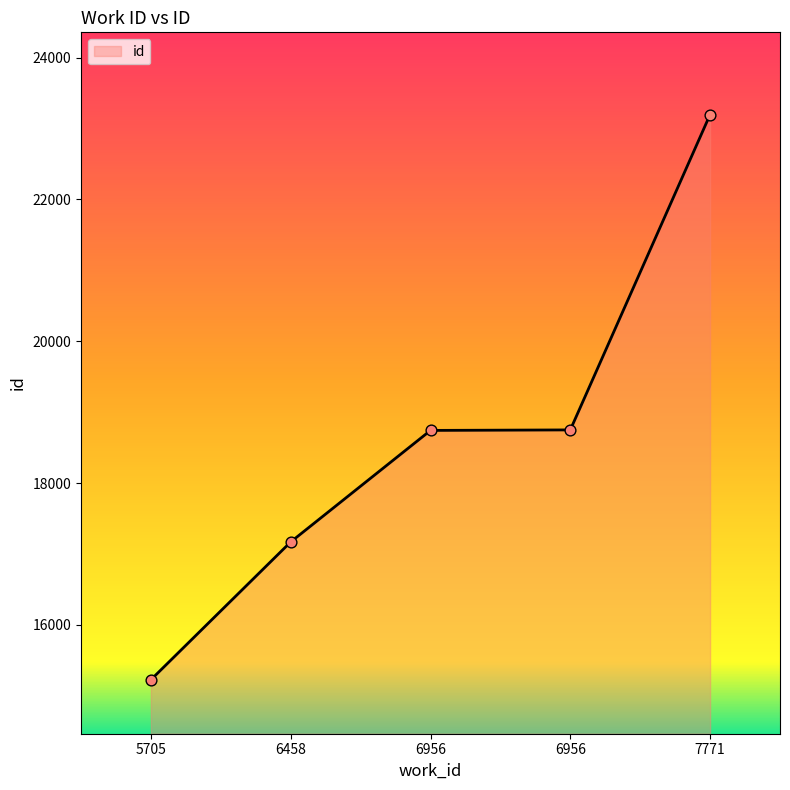

Approximately how many times larger is the value at 6956 compared to 6458?

1.1